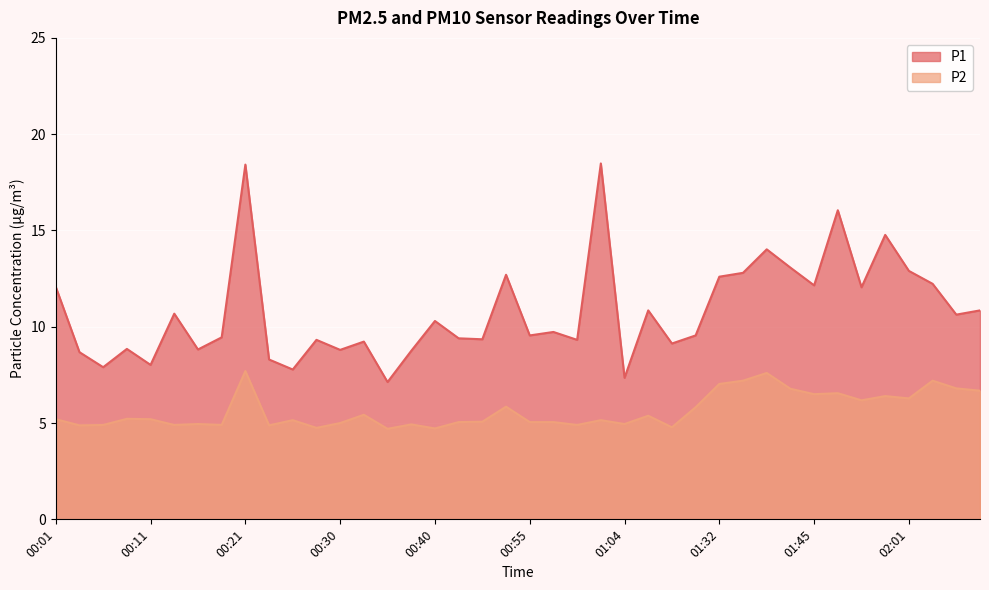

At which category does the chart reach its peak across all series?

01:02